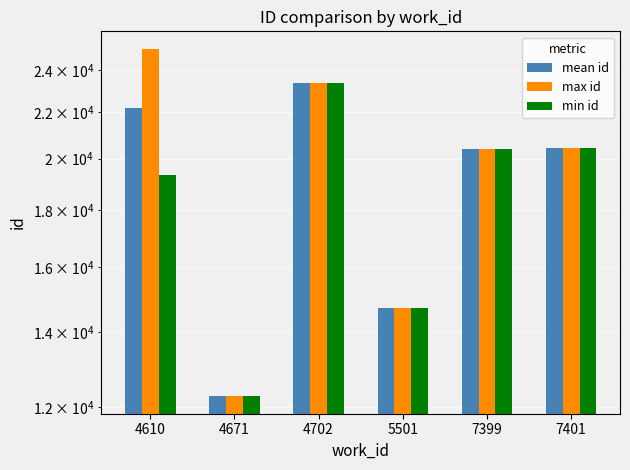

What is the total value across all series at 7399?

61162.5